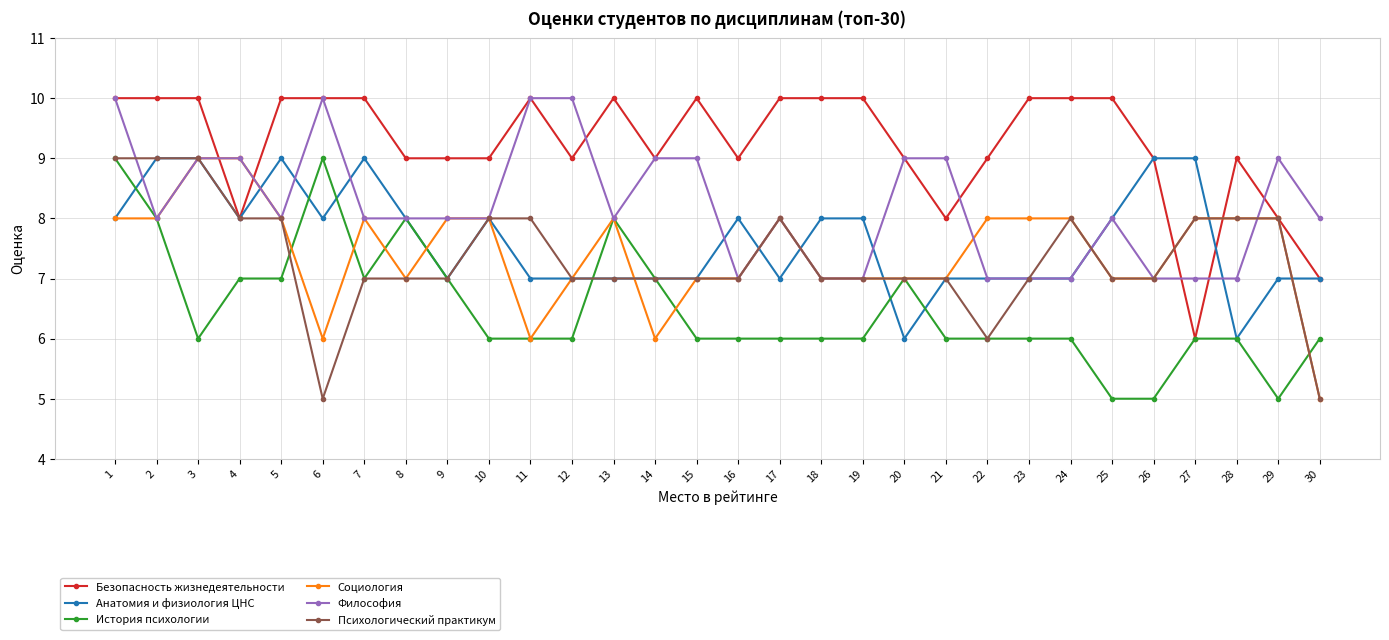

What is the total value across all series at 28?

44